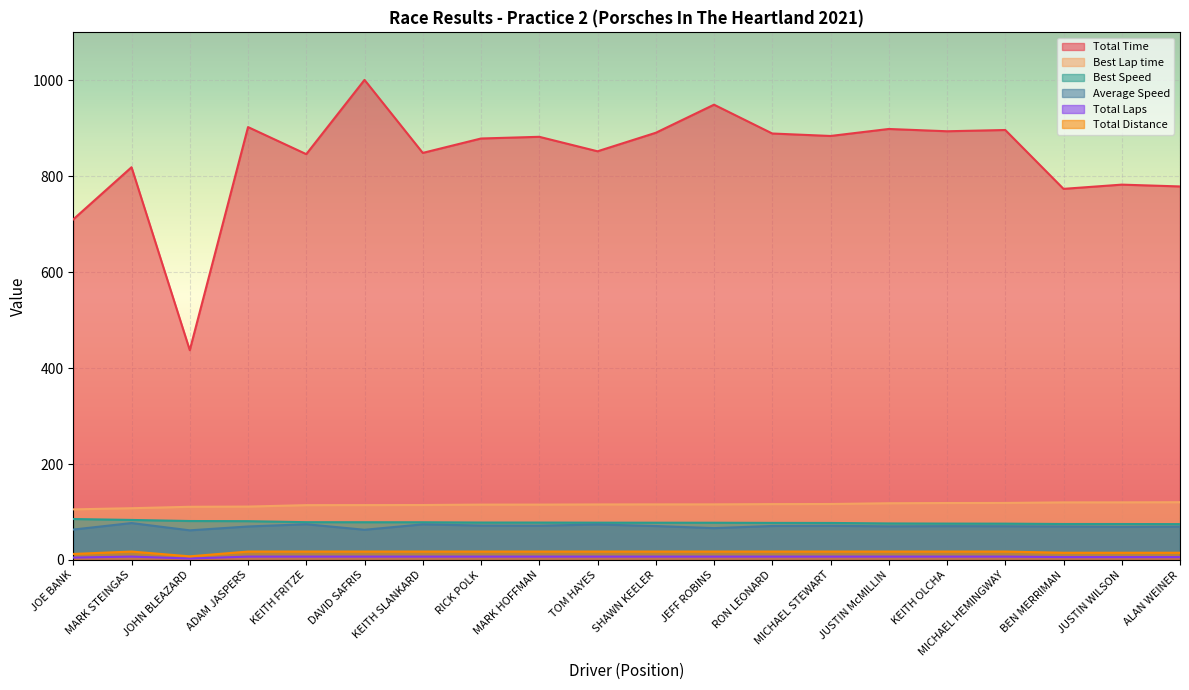

At MARK HOFFMAN, list the series in order from smallest to largest.

Total Laps, Total Distance, Average Speed, Best Speed, Best Lap time, Total Time